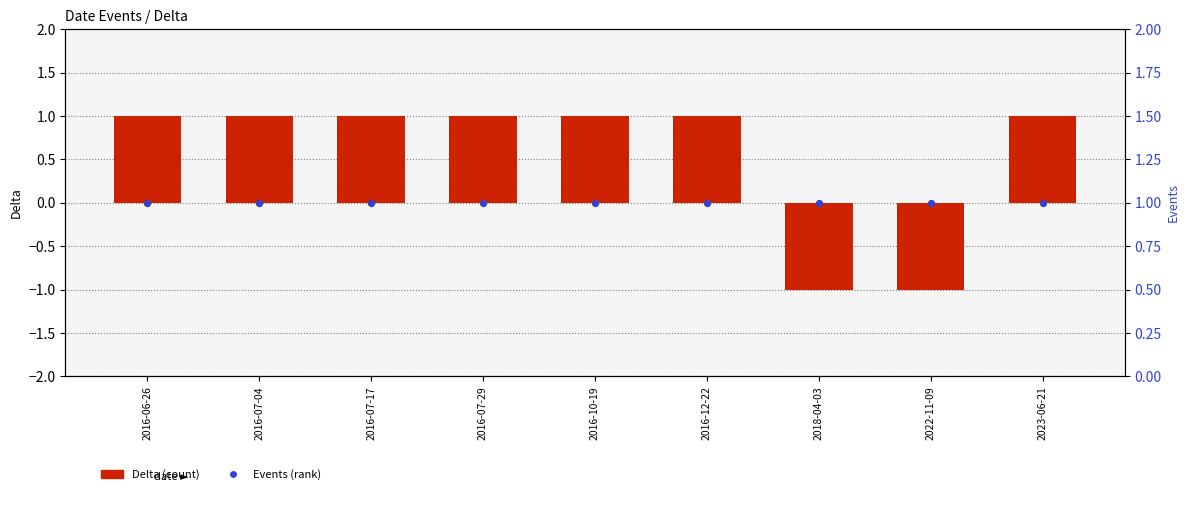

Which series has the largest Y range (max minus min)?

Delta